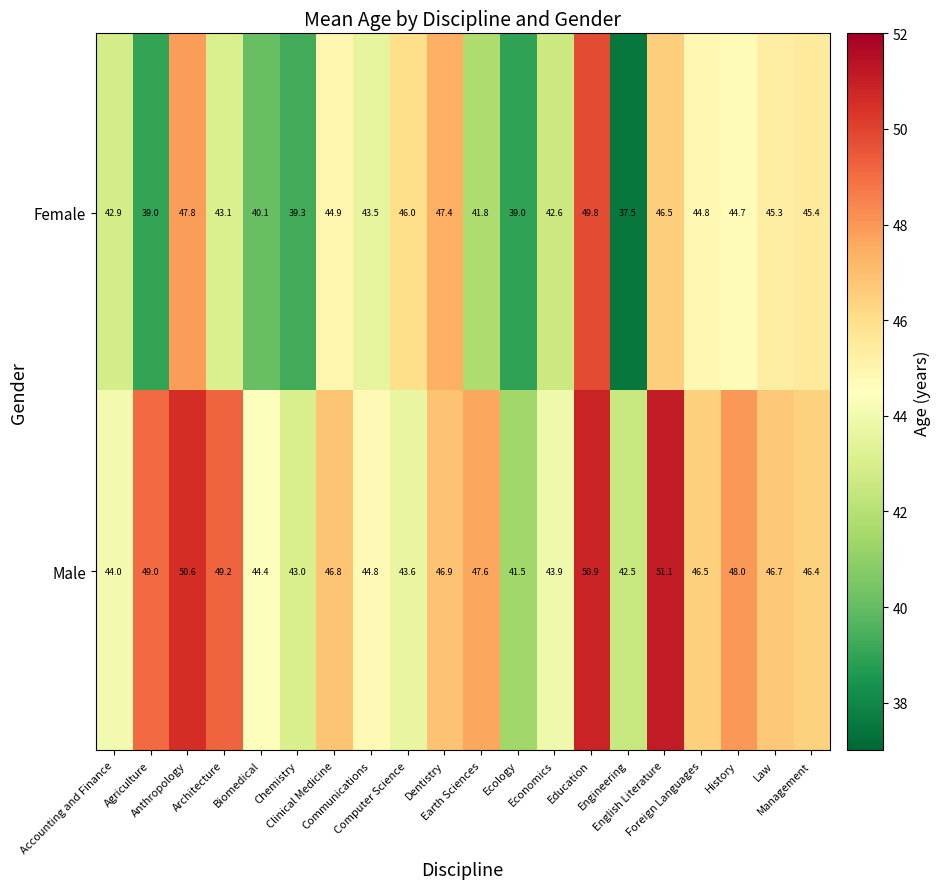

Between Communications and Law, which series saw the biggest shift?

Male